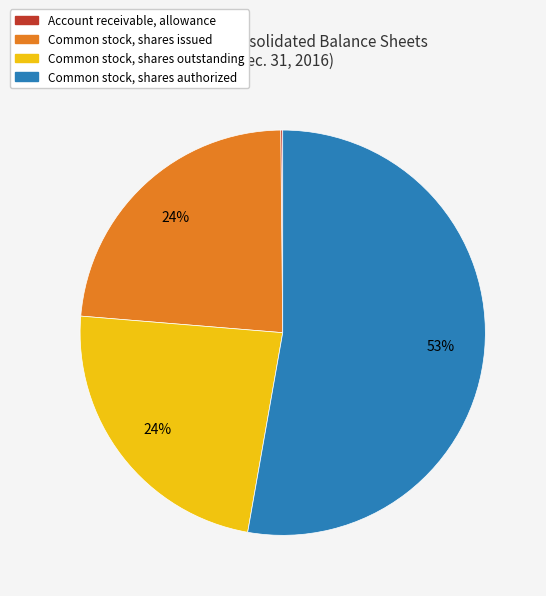

Is it true that Common stock, shares issued is 24% of the pie?

True